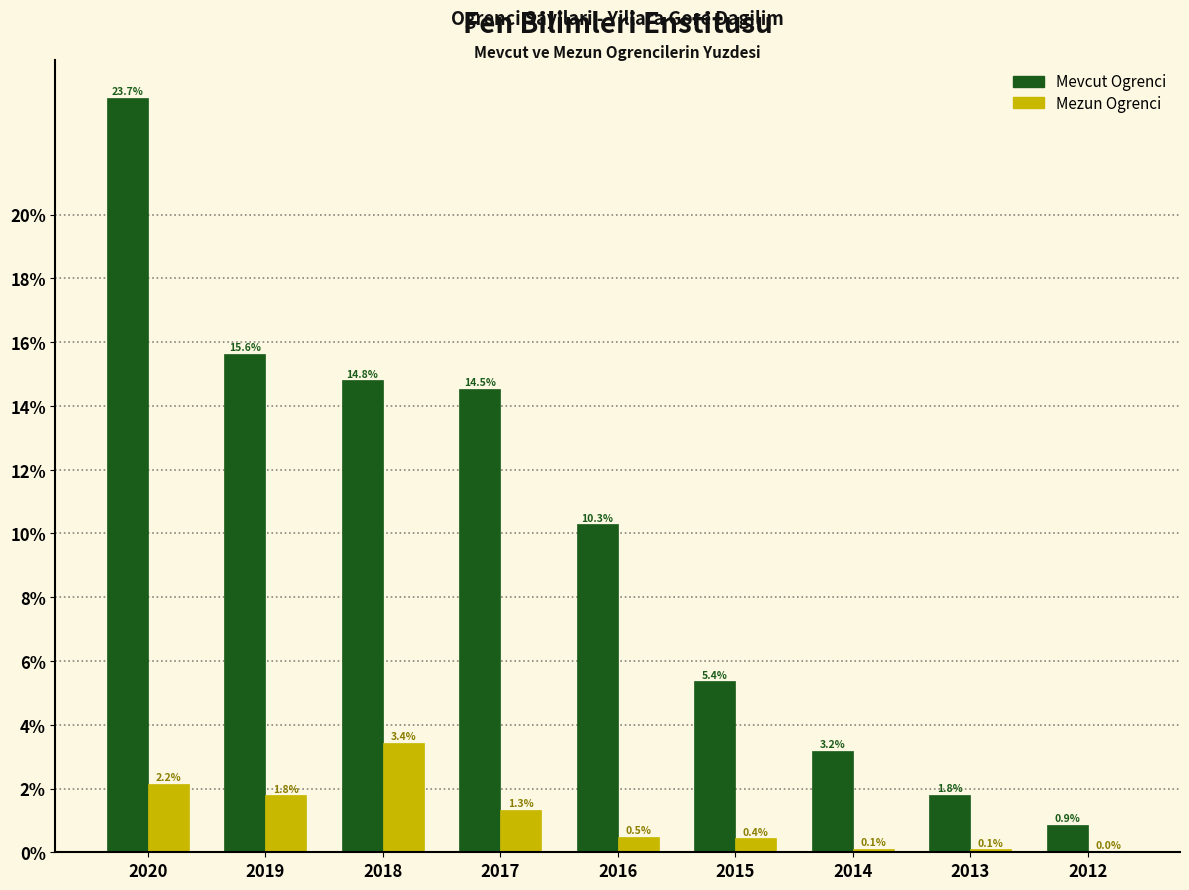

Which series changed the most between 2017 and 2016?

Mevcut Ogrenci